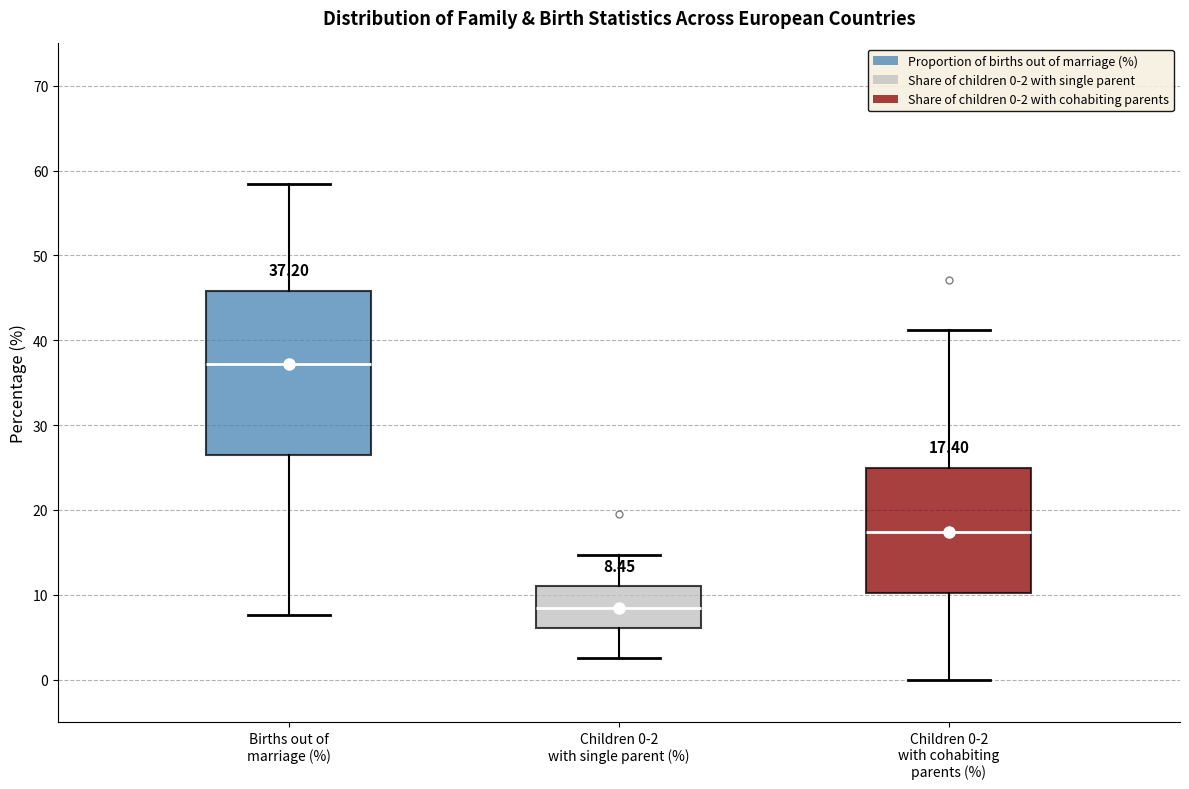

Which box is the tallest, from its lower edge to its upper edge?

Births out of marriage (%)